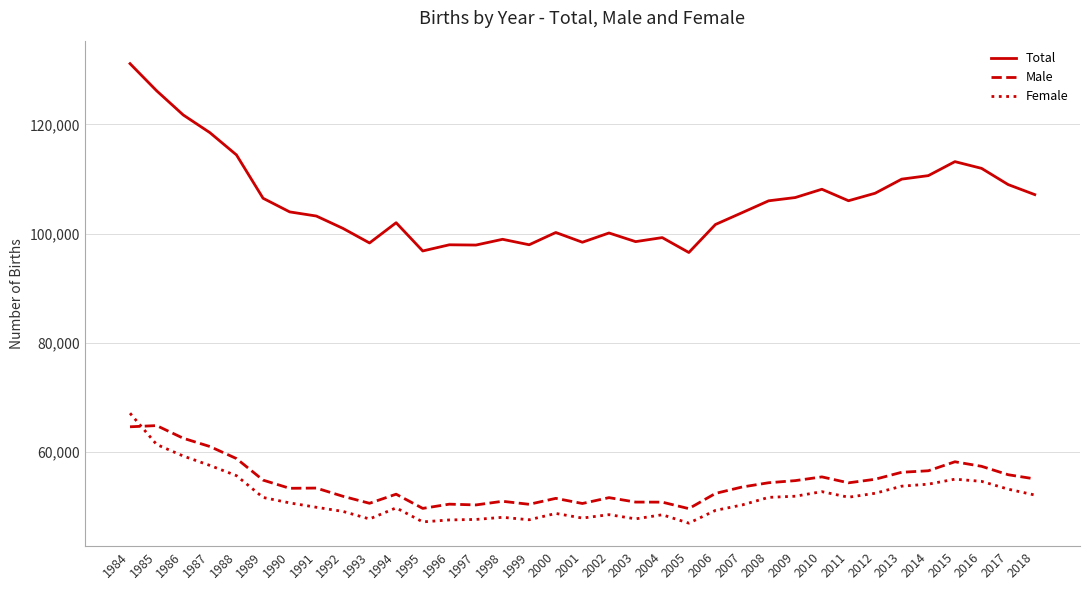

What is the difference between the Total values at 2004 and 1987?

19237